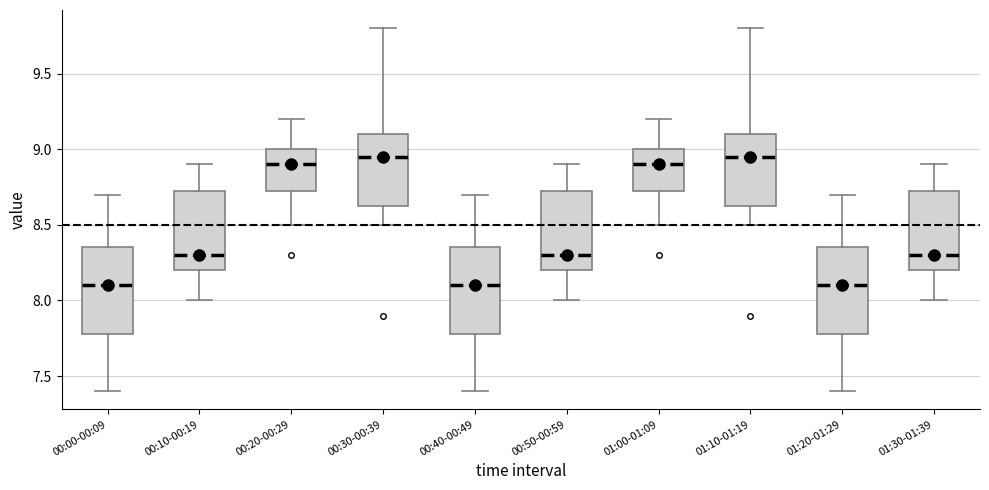

Reading left to right, read every box against the y-axis: the position of its median line, the range the box covers, and the ends of its whiskers. The values are not printed on the chart, so give them approximately, as read against the axis.

00:00-00:09: median 8.10, box 7.80 to 8.35, whiskers 7.40 to 8.70
00:10-00:19: median 8.30, box 8.20 to 8.75, whiskers 8.00 to 8.90
00:20-00:29: median 8.90, box 8.75 to 9.00, whiskers 8.50 to 9.20
00:30-00:39: median 8.95, box 8.65 to 9.10, whiskers 8.50 to 9.80
00:40-00:49: median 8.10, box 7.80 to 8.35, whiskers 7.40 to 8.70
00:50-00:59: median 8.30, box 8.20 to 8.75, whiskers 8.00 to 8.90
01:00-01:09: median 8.90, box 8.75 to 9.00, whiskers 8.50 to 9.20
01:10-01:19: median 8.95, box 8.65 to 9.10, whiskers 8.50 to 9.80
01:20-01:29: median 8.10, box 7.80 to 8.35, whiskers 7.40 to 8.70
01:30-01:39: median 8.30, box 8.20 to 8.75, whiskers 8.00 to 8.90